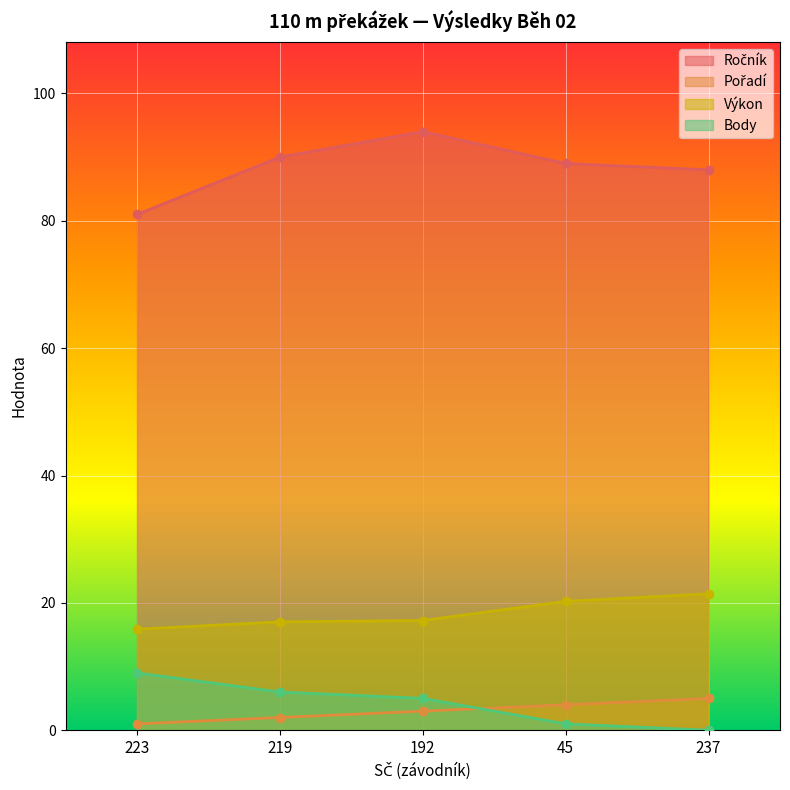

What is the sum of the Body values at 223 and 45?

10.0